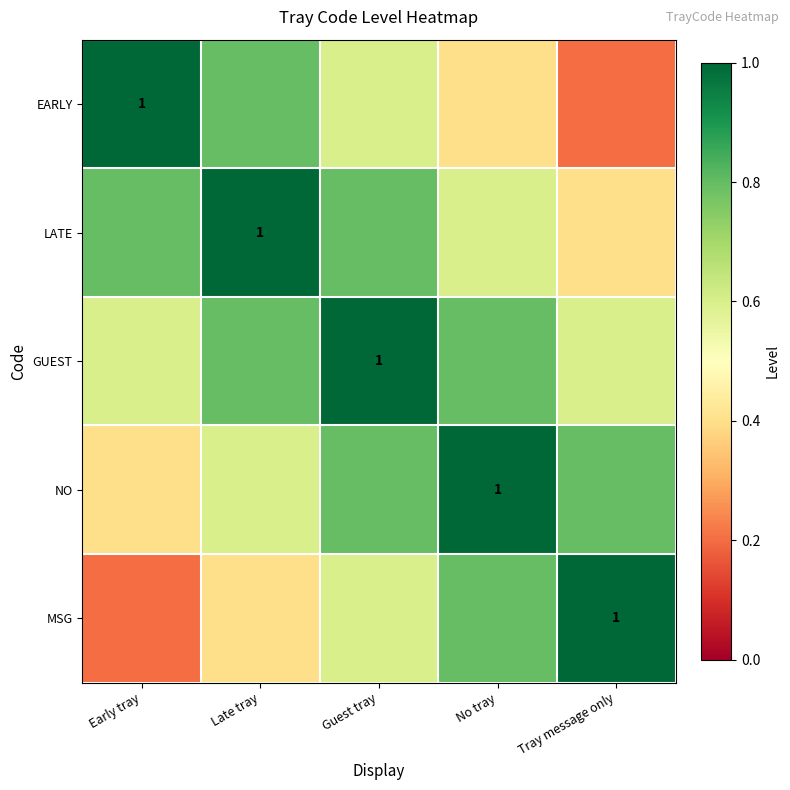

Which has a higher value, Tray message only or Late tray?

Late tray